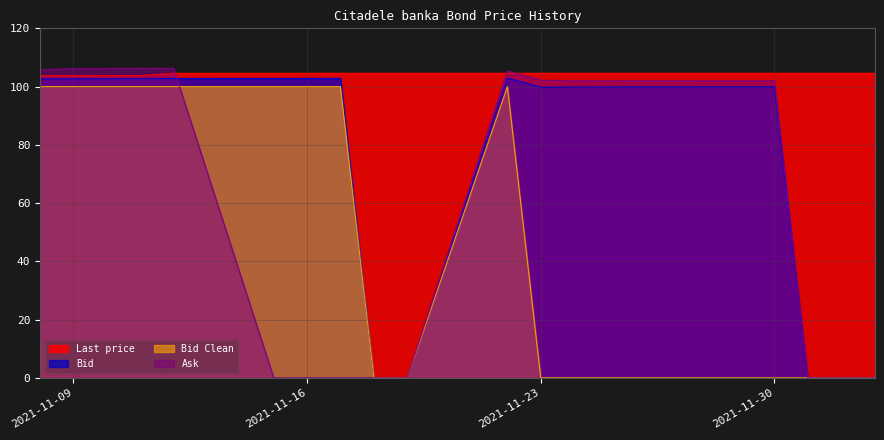

What is the highest value of the Ask series?

106.3